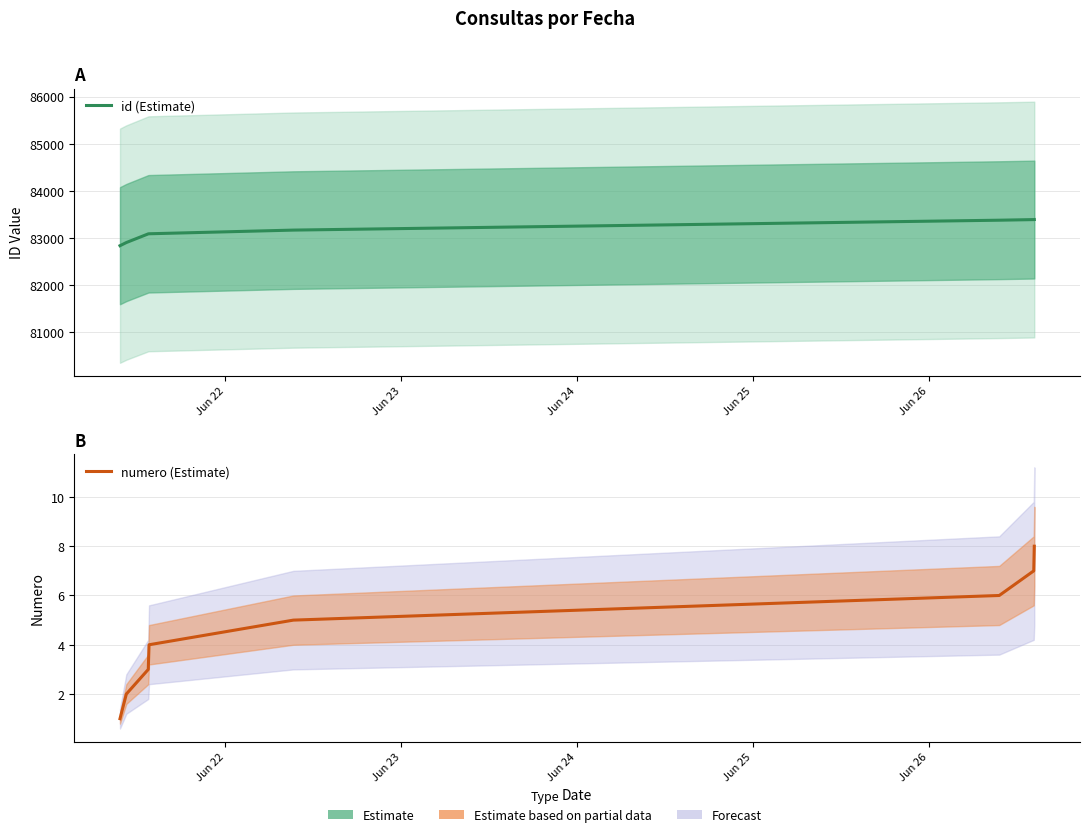

True or false: numero (Estimate) has more than 1 points higher than both neighbors.

False